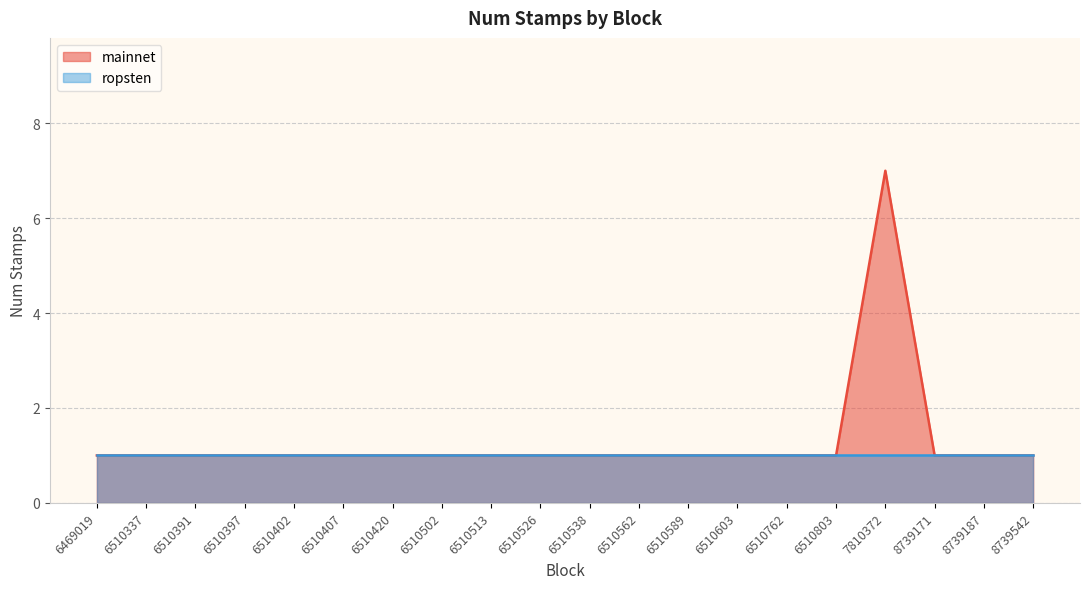

Does the chart display data point markers on the line(s)?

No